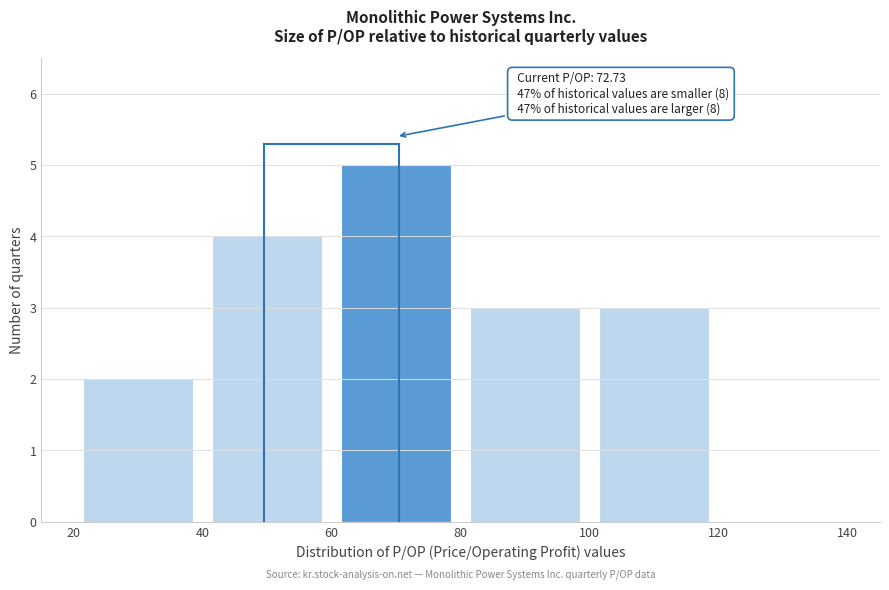

Over which range of the x-axis is the bar tallest?

60 to 80